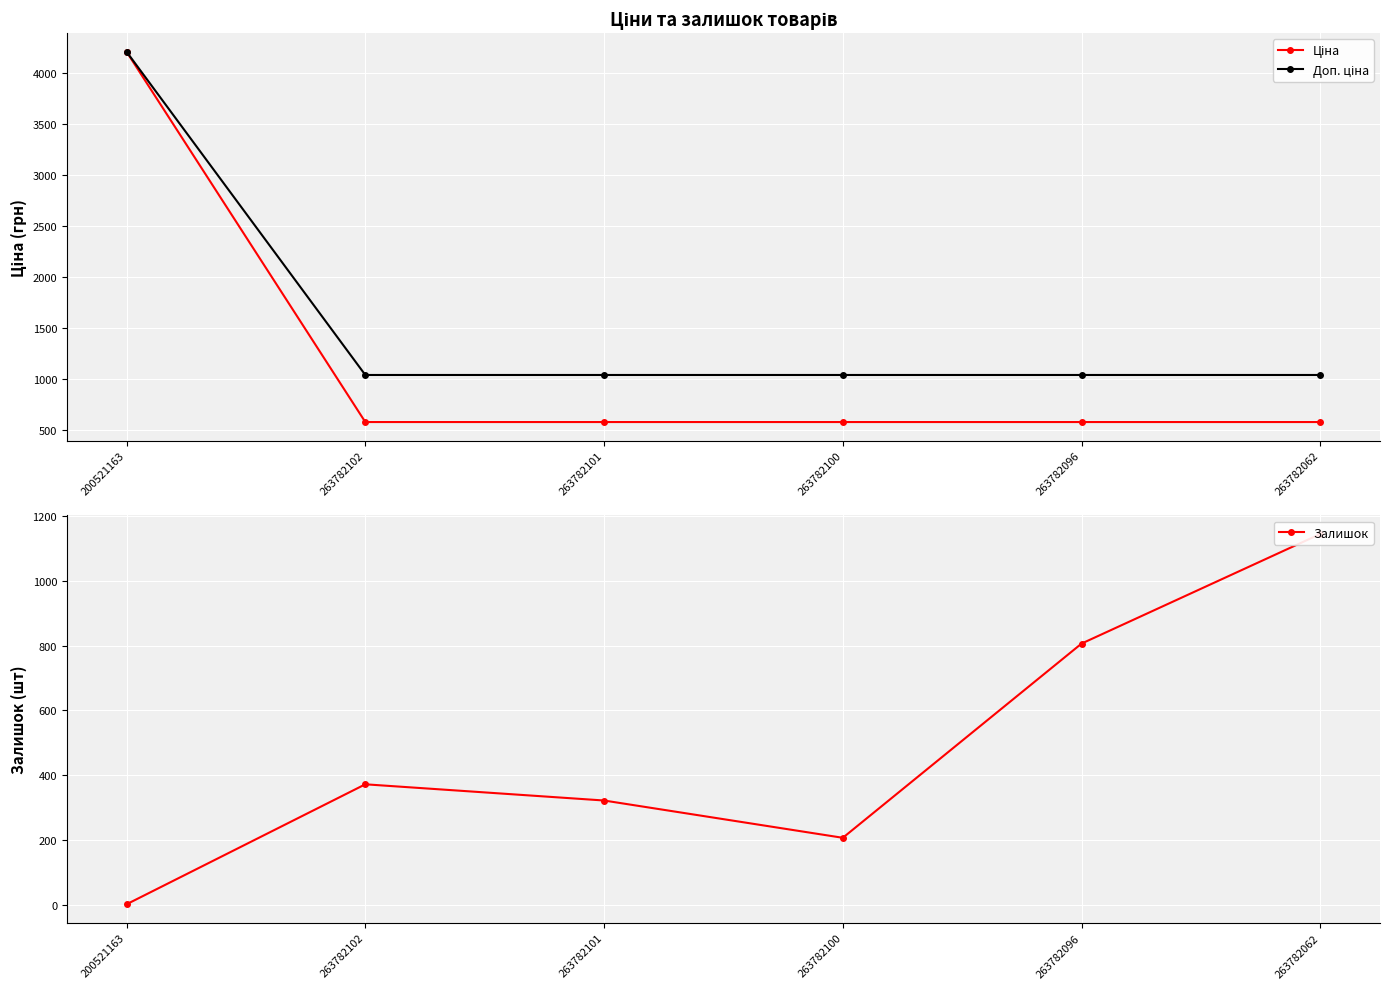

True or false: Ціна and Доп. ціна intersect in this chart.

False